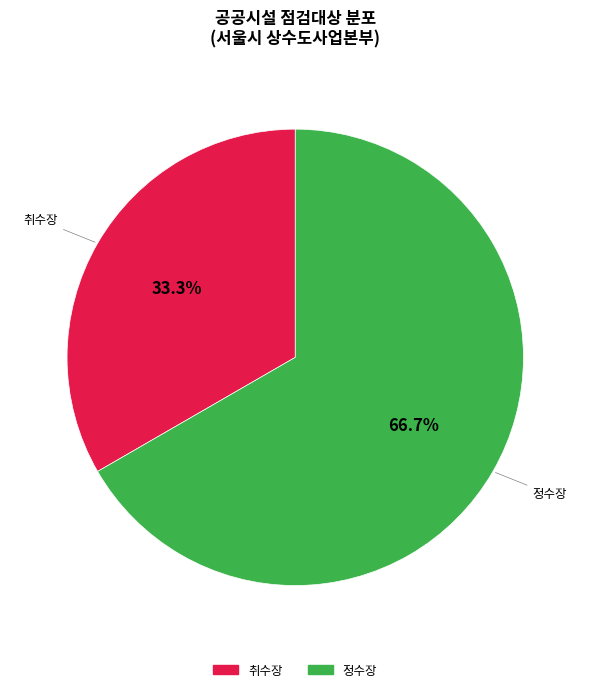

To the nearest percent, what is the difference between the largest and smallest slice percentages?

33%